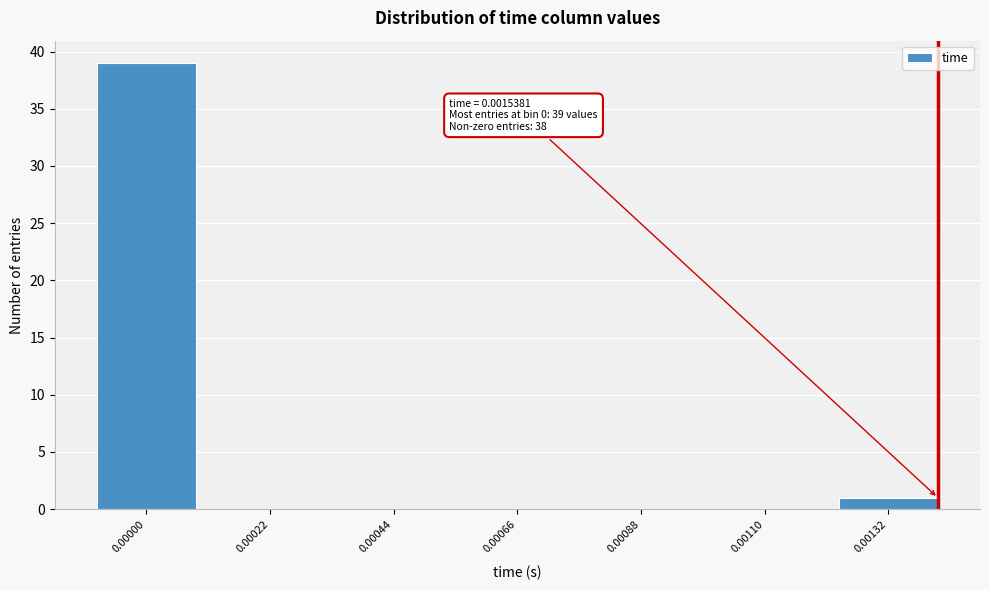

Reading left to right, extract all data points from this chart.

0.00000=39	0.00022=0	0.00044=0	0.00066=0	0.00088=0	0.00110=0	0.00132=1